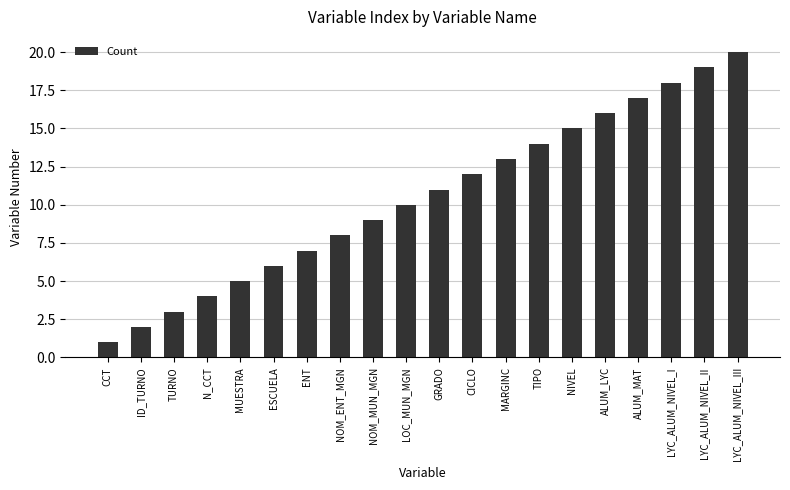

What is the sum of the values at NOM_MUN_MGN and ESCUELA?

15